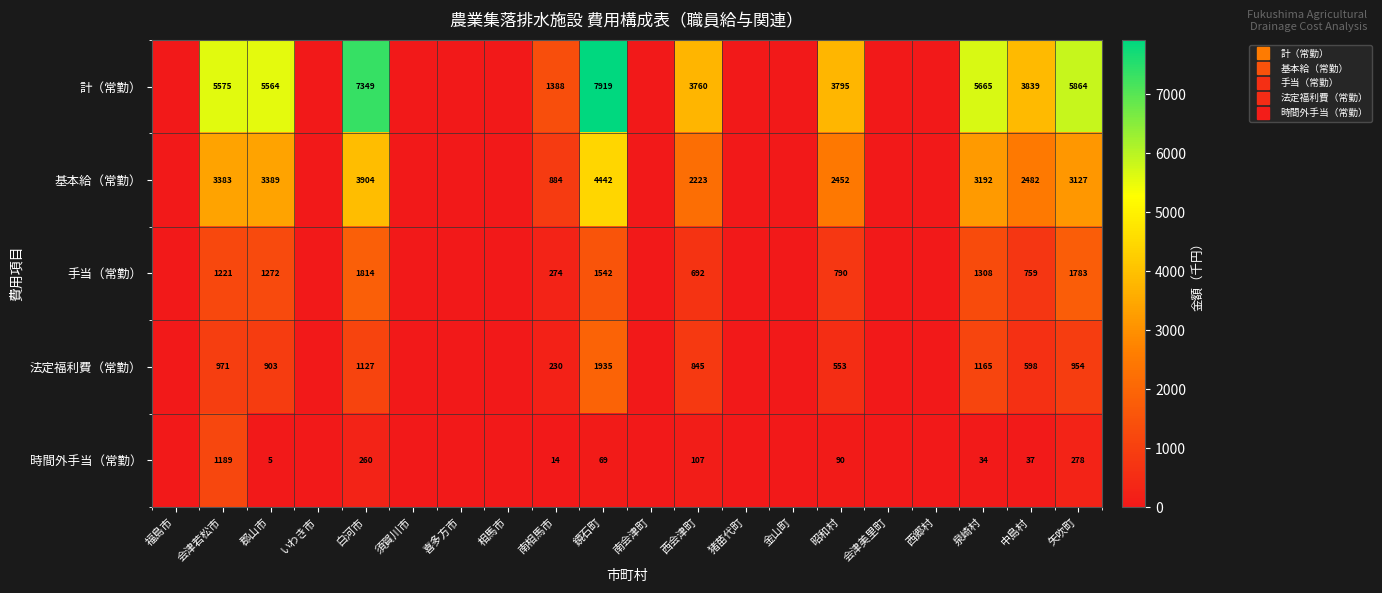

At which category is the sum across all series the highest?

鏡石町